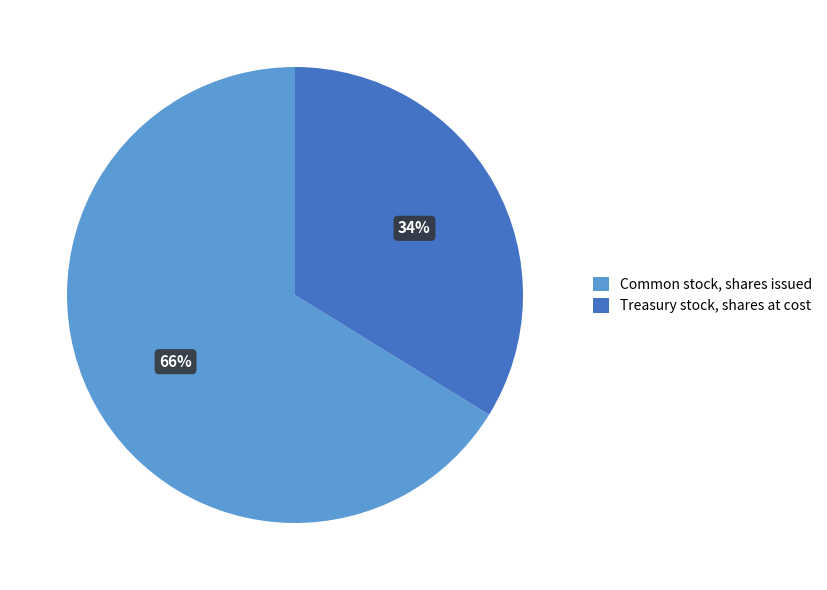

True or false: Treasury stock, shares at cost accounts for 34% of the total.

True